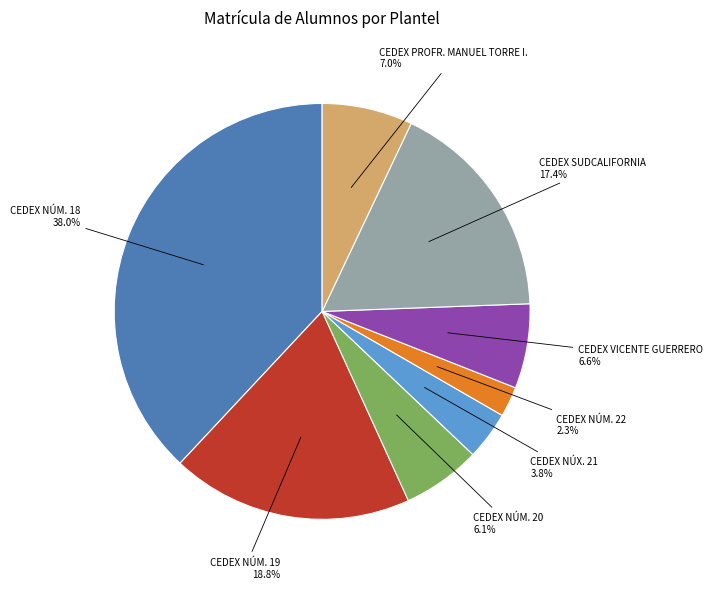

How many segments does this pie chart have?

8